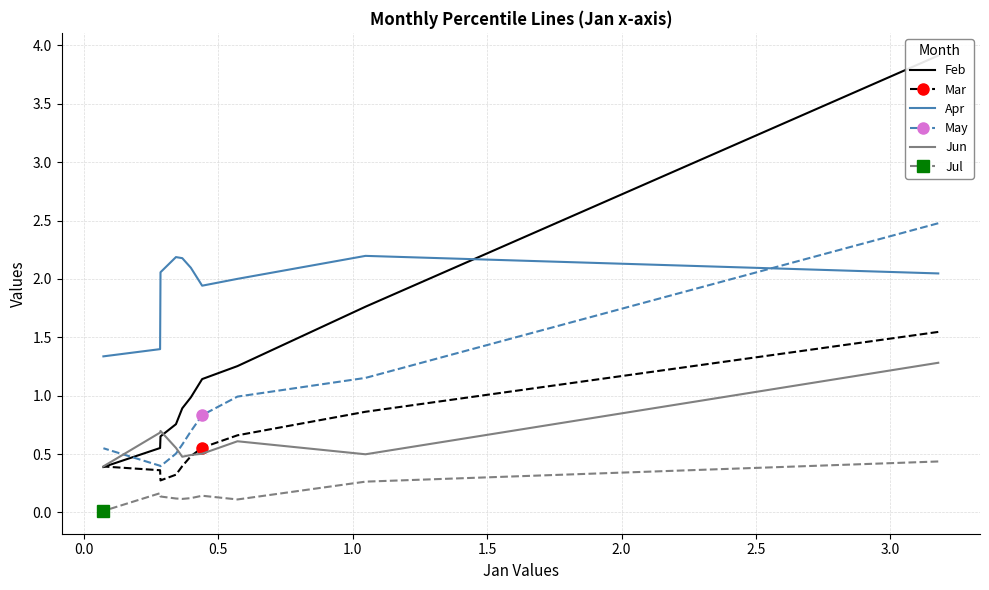

What is the sum of all Mar values?

5.9